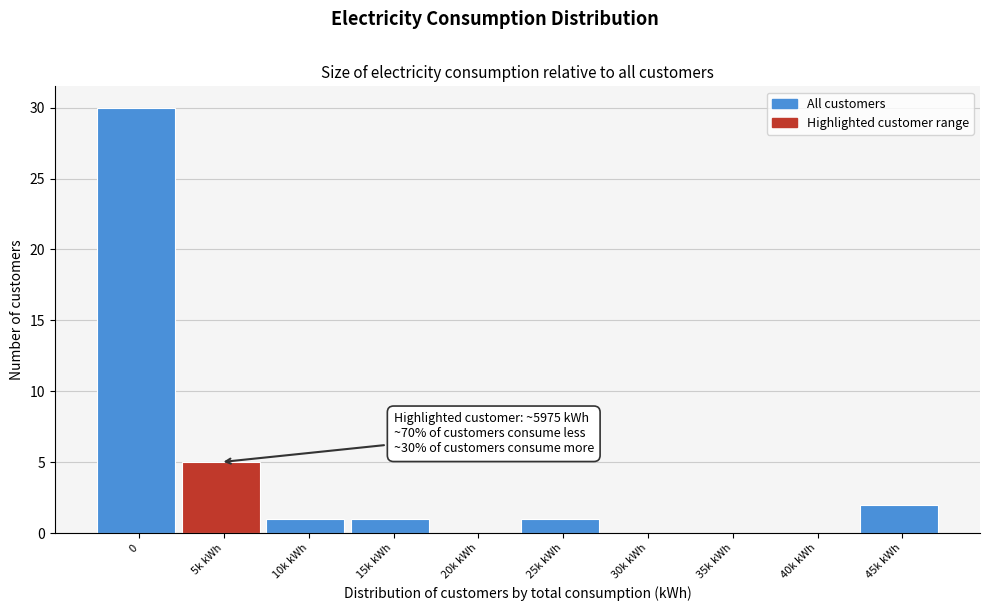

Reading left to right, list all the values displayed in this chart.

0=30	5k kWh=5	10k kWh=1	15k kWh=1	20k kWh=0	25k kWh=1	30k kWh=0	35k kWh=0	40k kWh=0	45k kWh=2